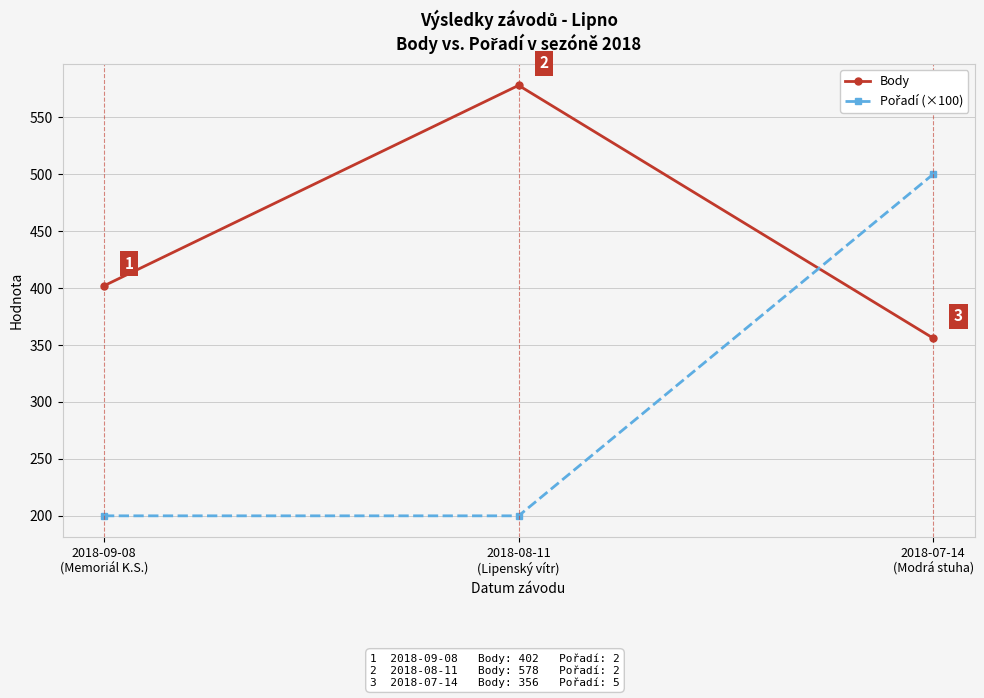

What is the greatest value displayed?

578